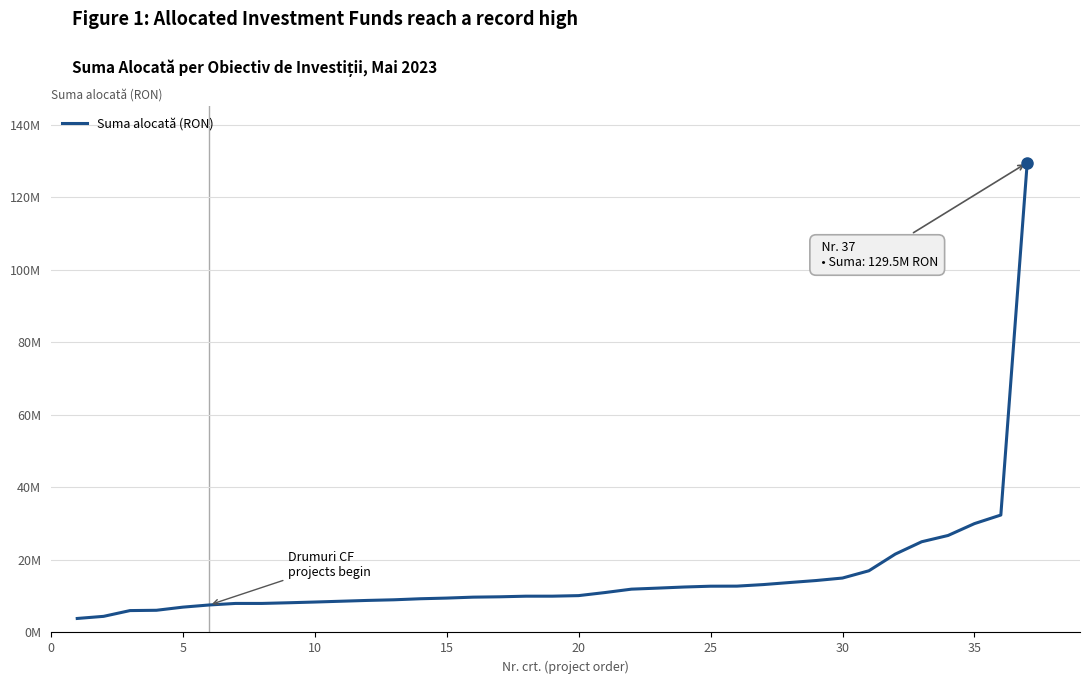

Does the chart have visible grid lines?

Yes